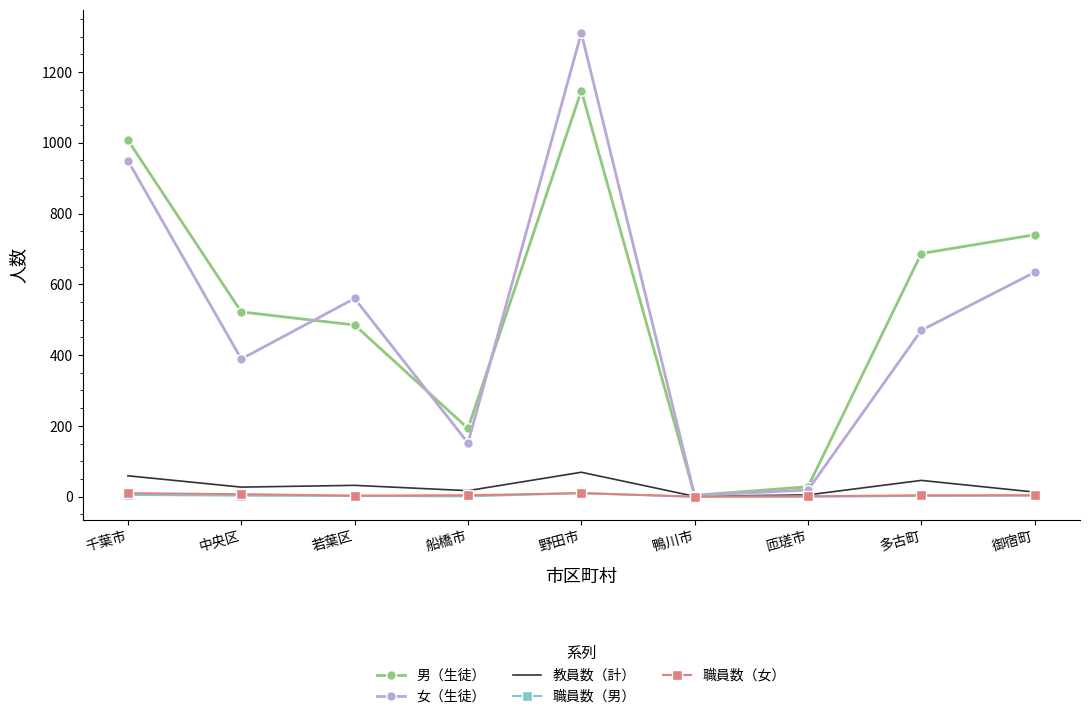

At how many categories does at least one series exceed 1279?

1